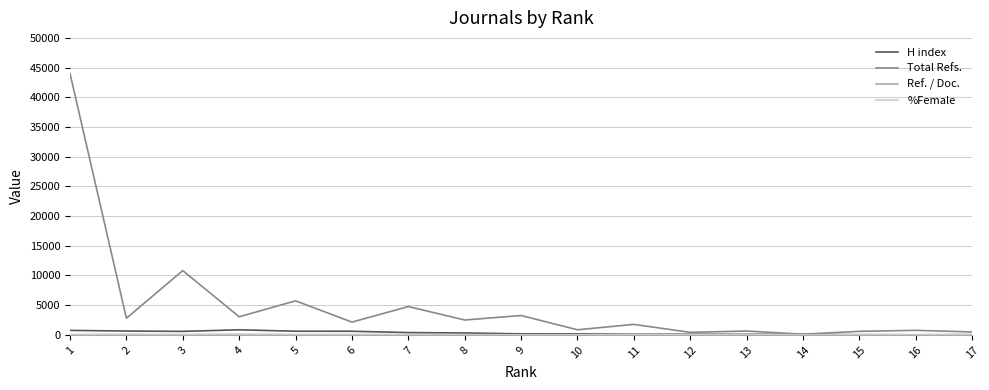

What is the maximum value for Total Refs.?

43990